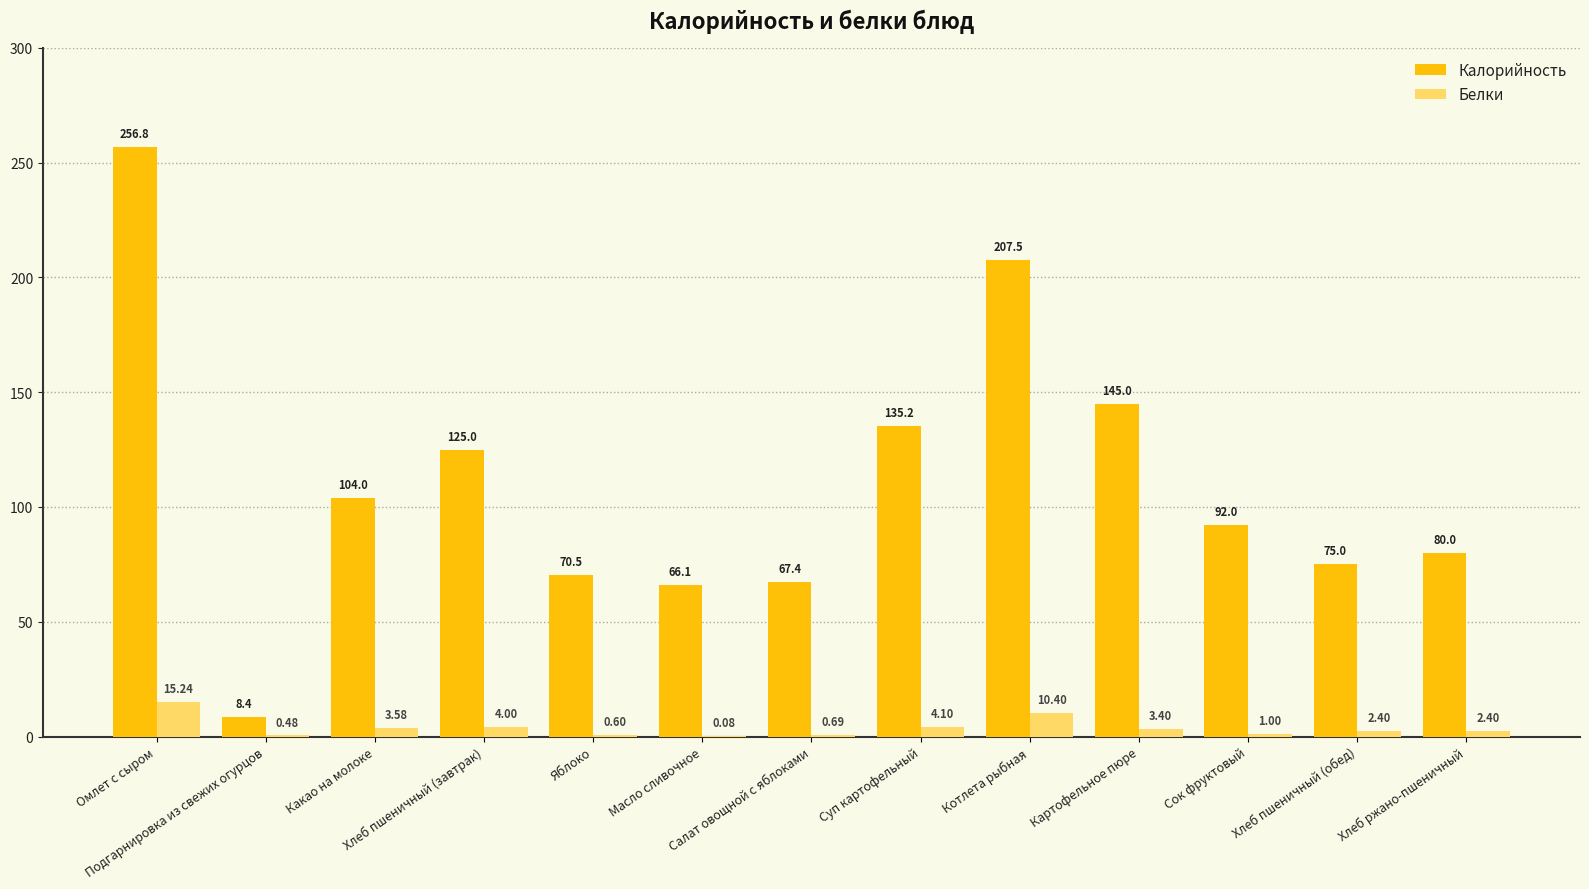

What is the sum of the Калорийность values at Масло сливочное and Хлеб пшеничный (обед)?

141.1